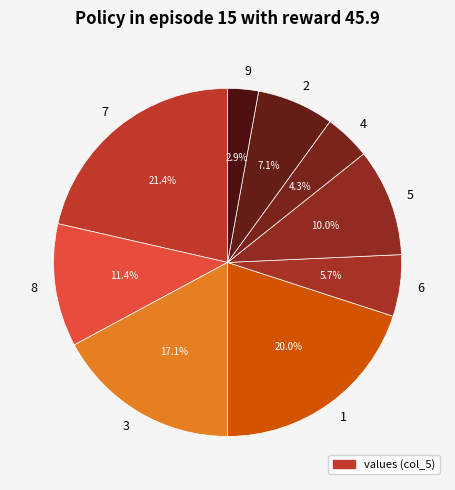

How much of the chart is everything except 3?

82.9%